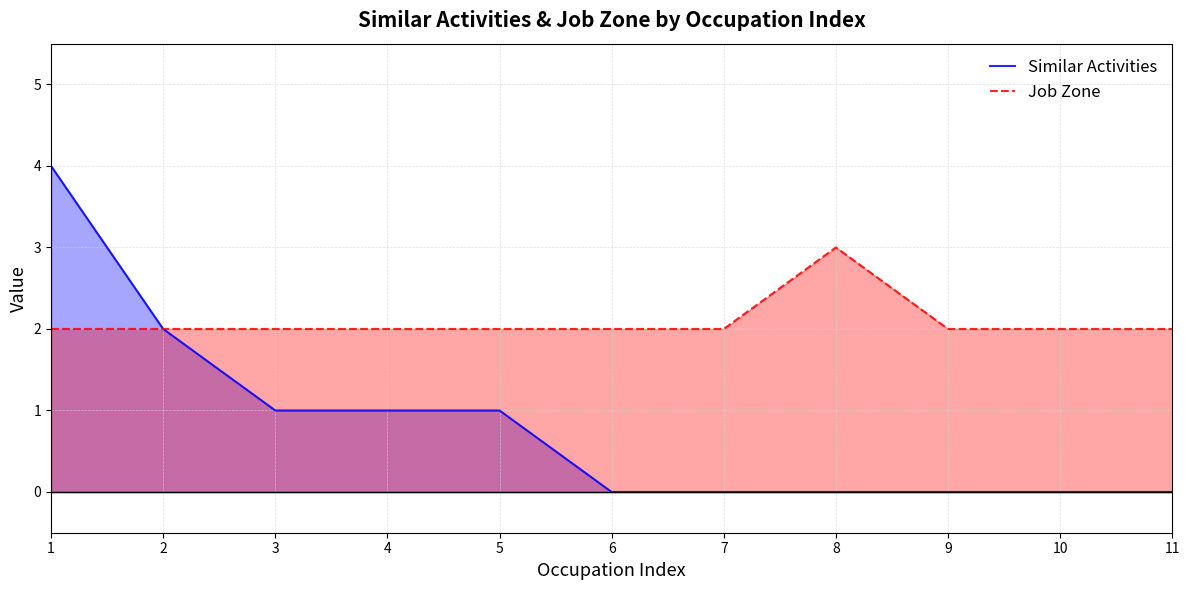

Reading left to right, transcribe all the data shown in this chart.

Similar Activities: 1=4	2=2	3=1	4=1	5=1	6=0	7=0	8=0	9=0	10=0	11=0
Job Zone: 1=2	2=2	3=2	4=2	5=2	6=2	7=2	8=3	9=2	10=2	11=2